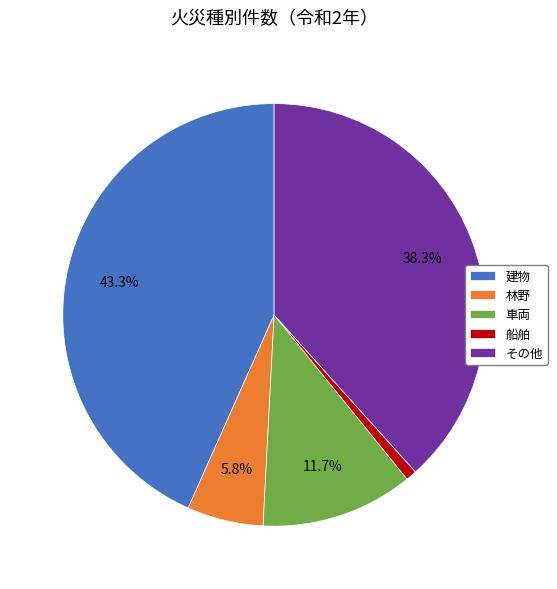

Rank the categories by value from lowest to highest.

船舶, 林野, 車両, その他, 建物